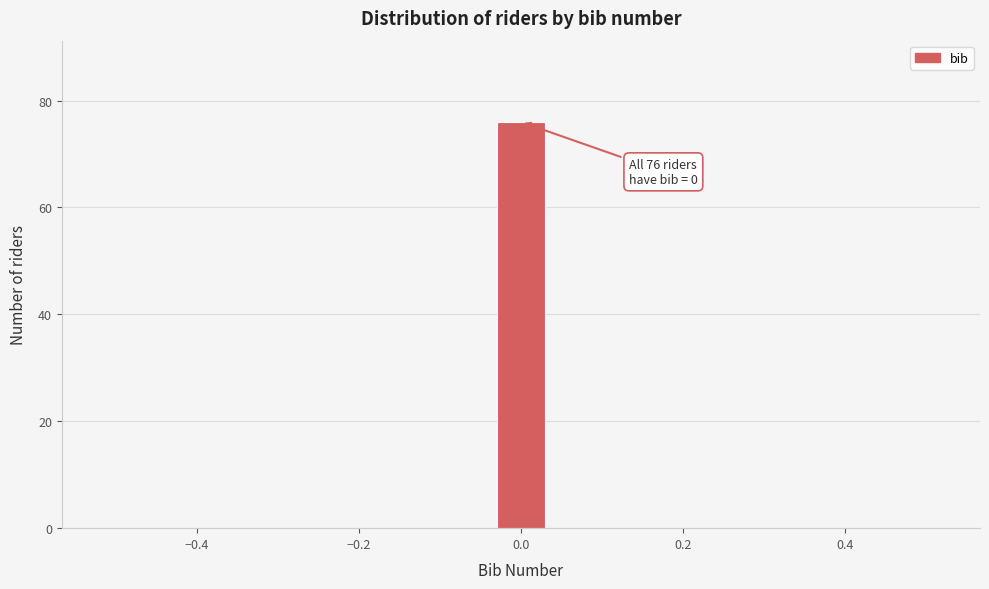

Around what value on the x-axis is the tallest bar? Give the approximate position of its centre, as read against the axis.

0.00